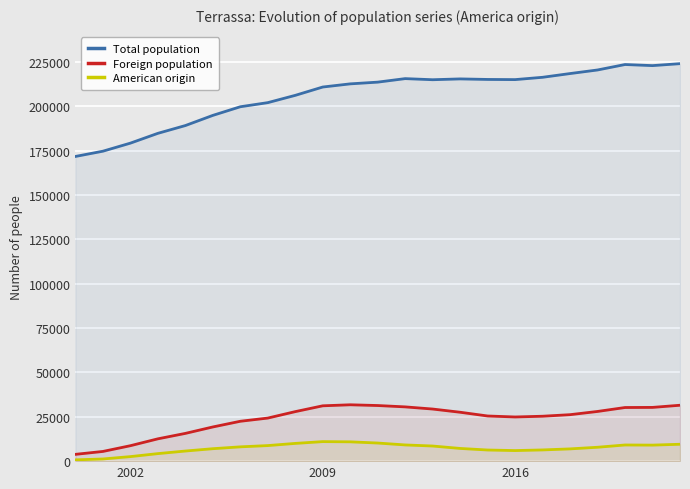

Reading left to right, what are all the values shown in this chart?

Total population: 171794	174756	179300	184829	189212	194947	199817	202136	206245	210941	212724	213697	215678	215055	215517	215214	215121	216428	218535	220556	223627	223011	224114
Foreign population: 3829	5466	8702	12577	15643	19271	22479	24282	27918	31198	31777	31355	30592	29374	27568	25456	24900	25321	26199	28017	30235	30298	31516
American origin: 726	1219	2554	4241	5700	7013	8060	8773	9999	11008	10888	10207	9135	8524	7160	6275	5959	6321	6908	7832	9111	9035	9522